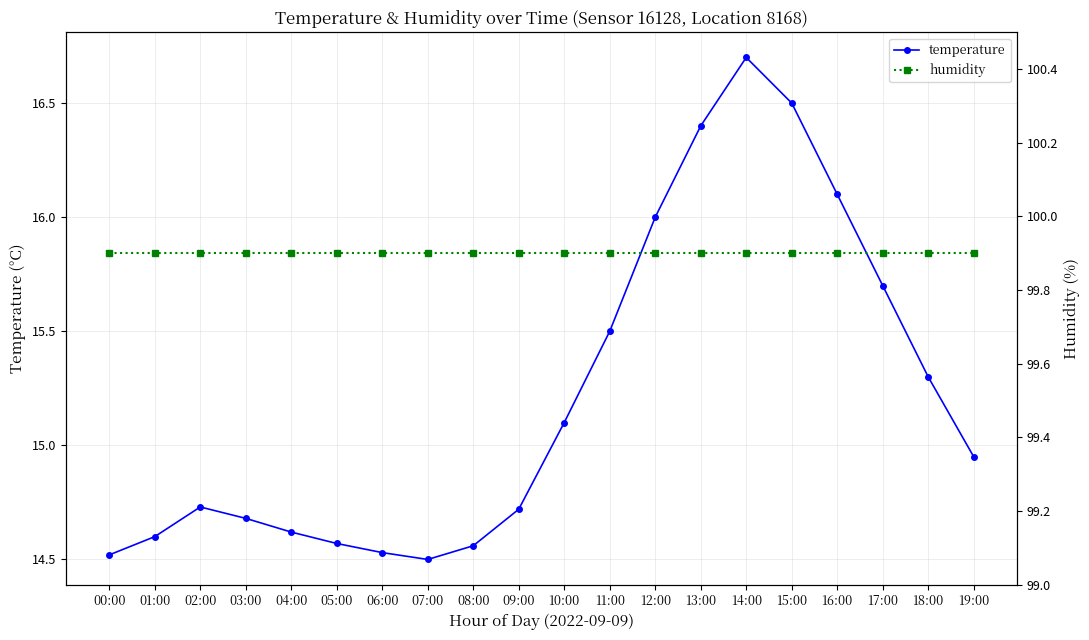

What is the total value across all series at 10:00?

115.0